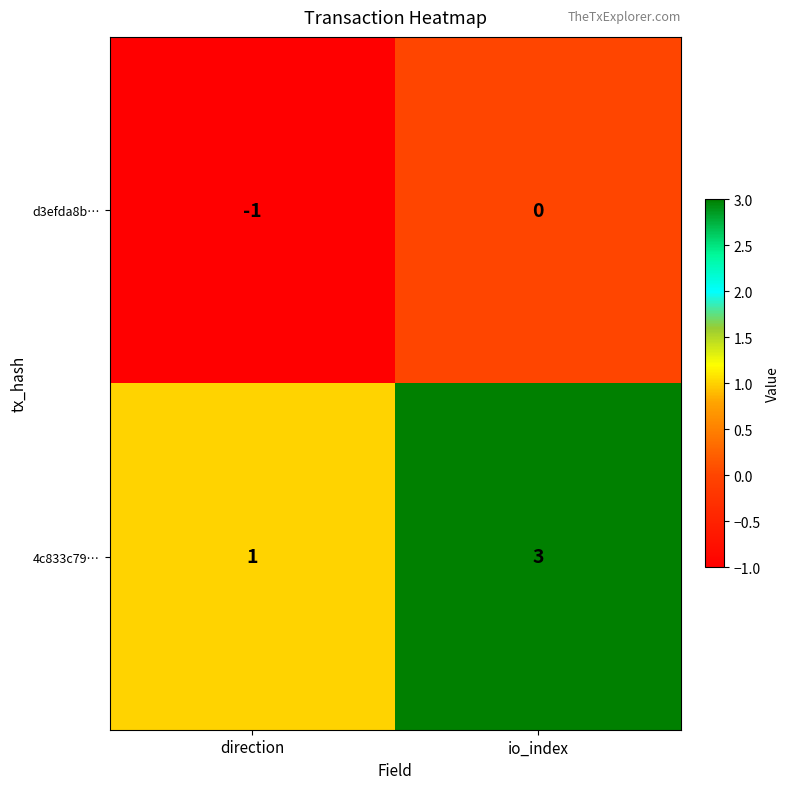

What is the difference between the highest and lowest values at direction?

2